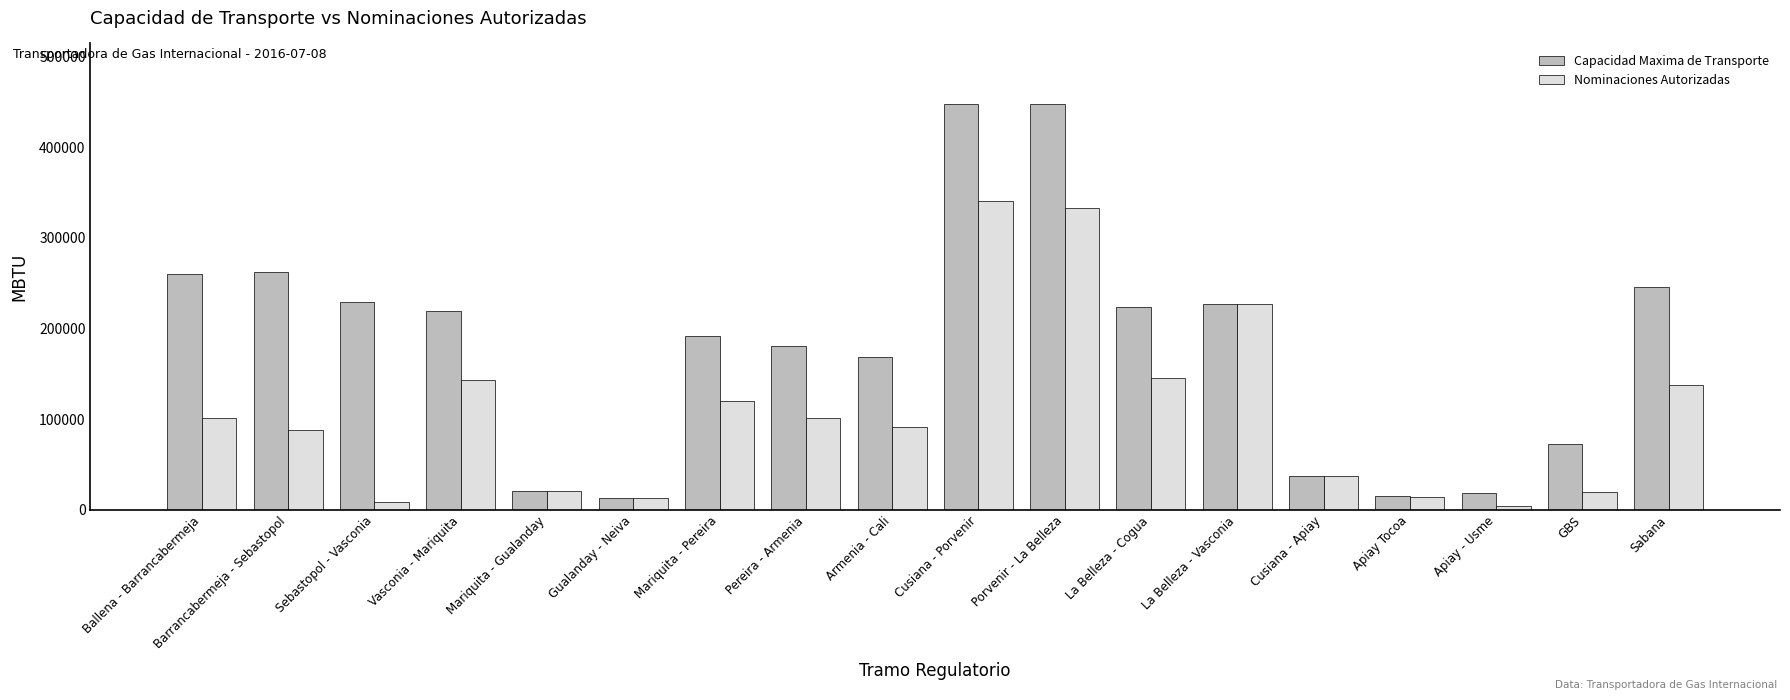

What is the greatest value displayed?

447534.6